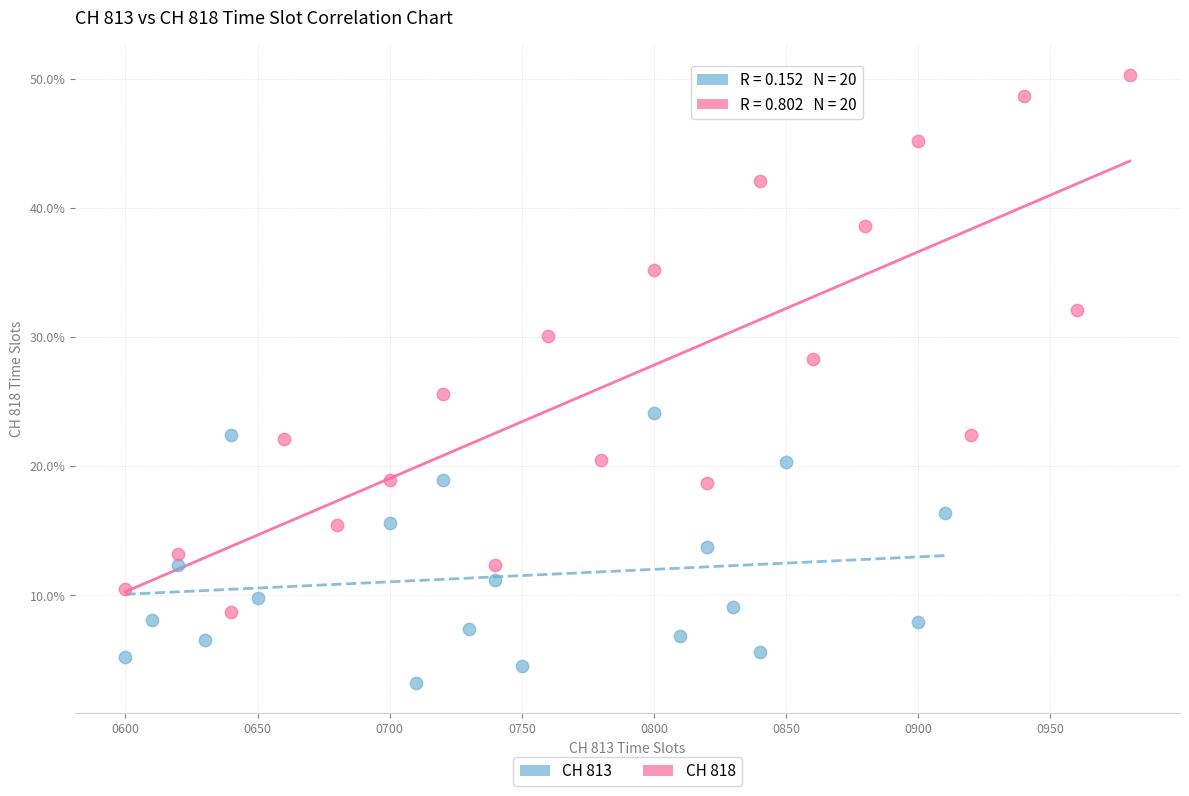

Which series has the widest spread of Y values?

CH 818